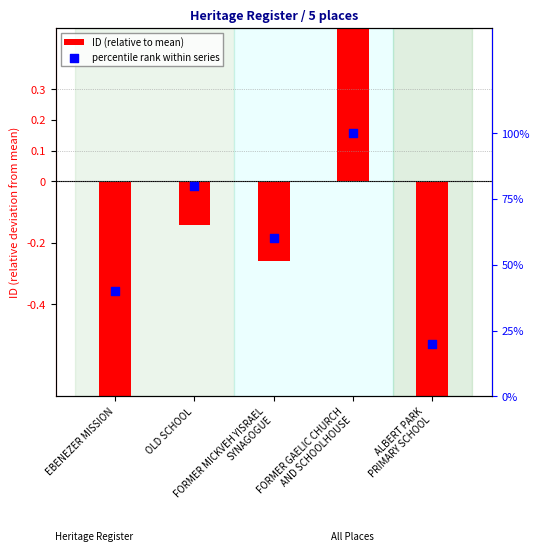

Which series has the largest total across all categories?

percentile rank within series